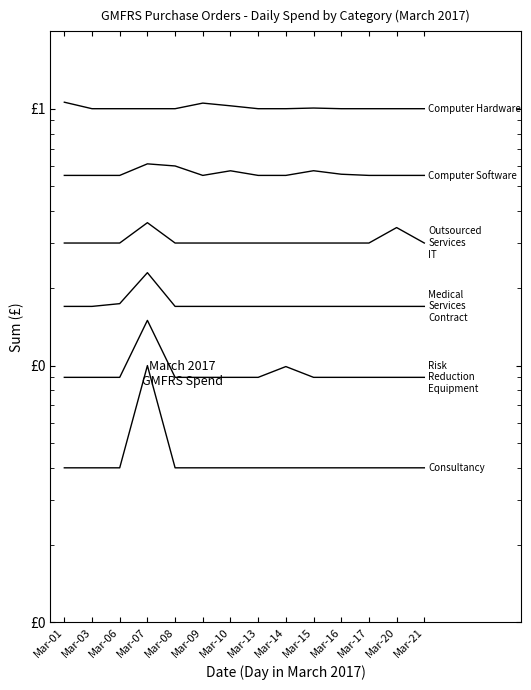

True or false: Medical Services Contract and Outsourced Services IT cross at least once.

False